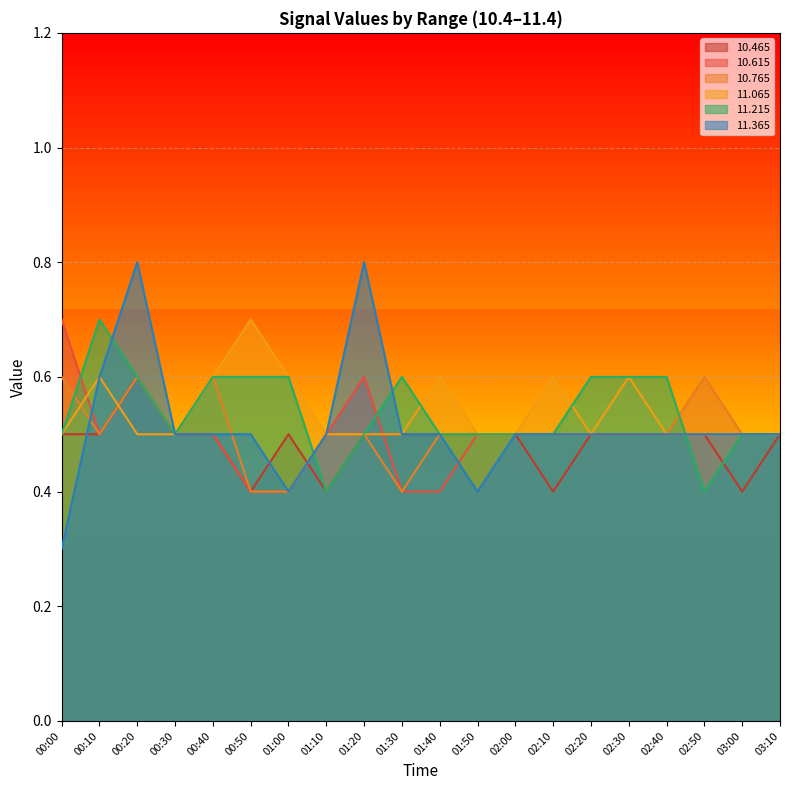

What is the maximum value shown in the chart?

0.8